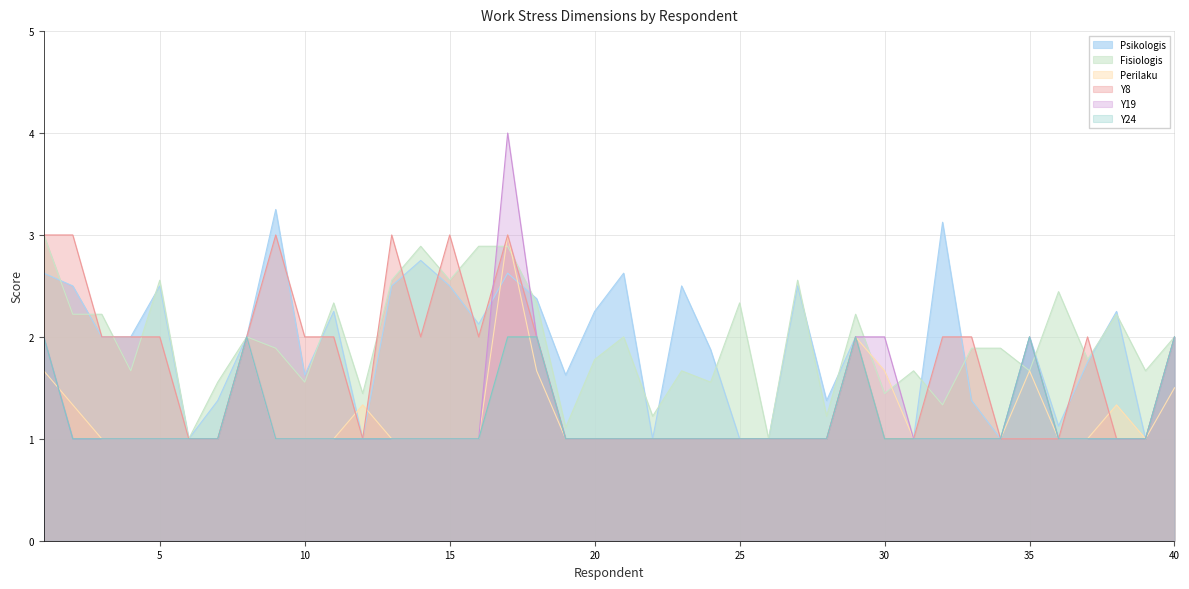

How many interior local peaks does the Y19 series have?

3